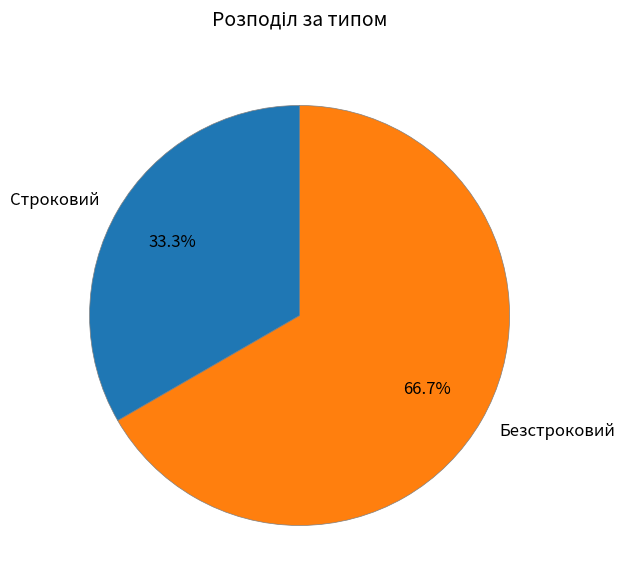

Count the number of slices in the pie.

2